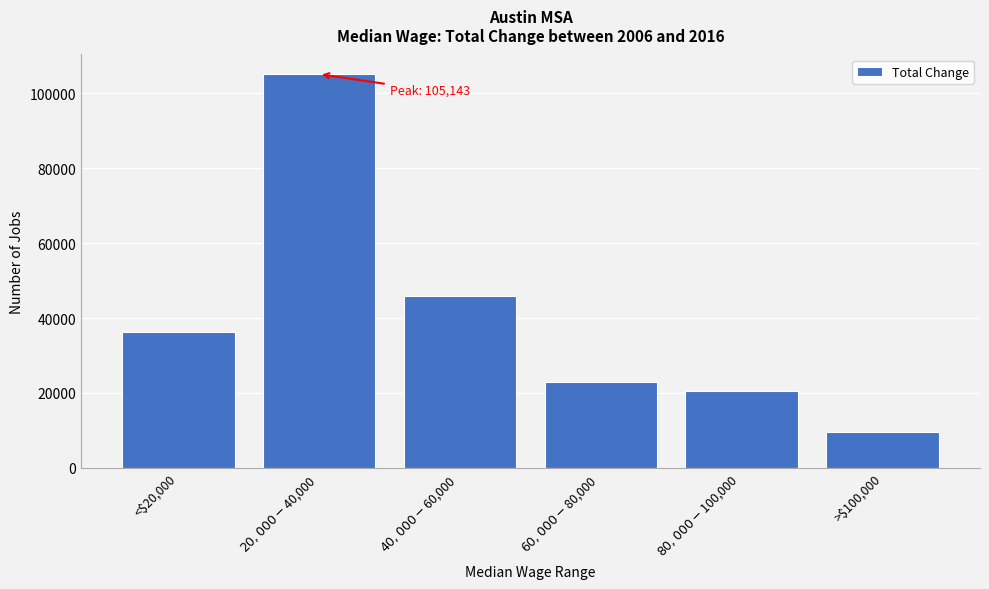

Reading right to left, what are all the values shown in this chart?

9527	20556	22933	45962	105143	36293